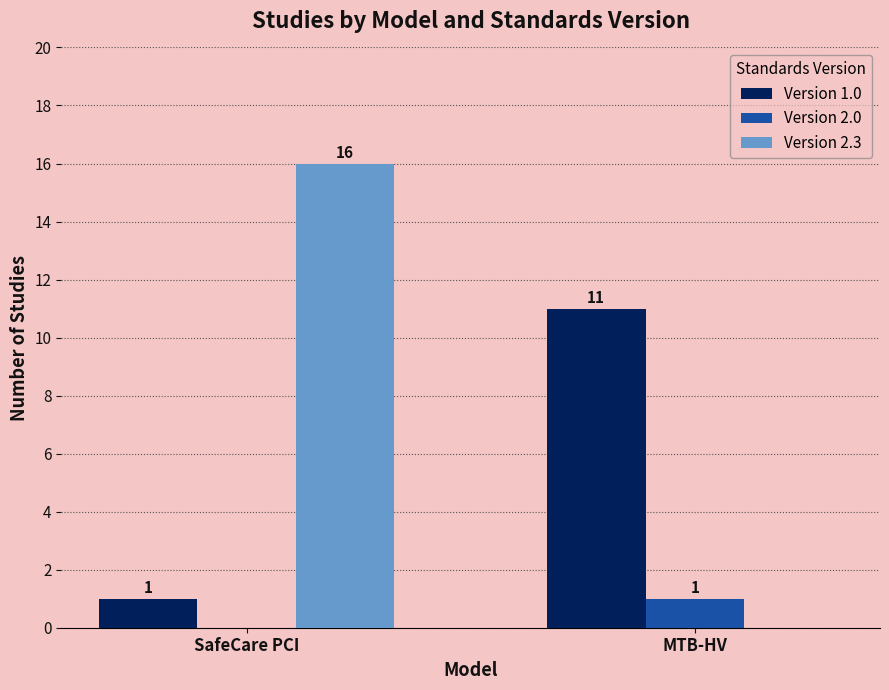

Are the bars horizontal?

No